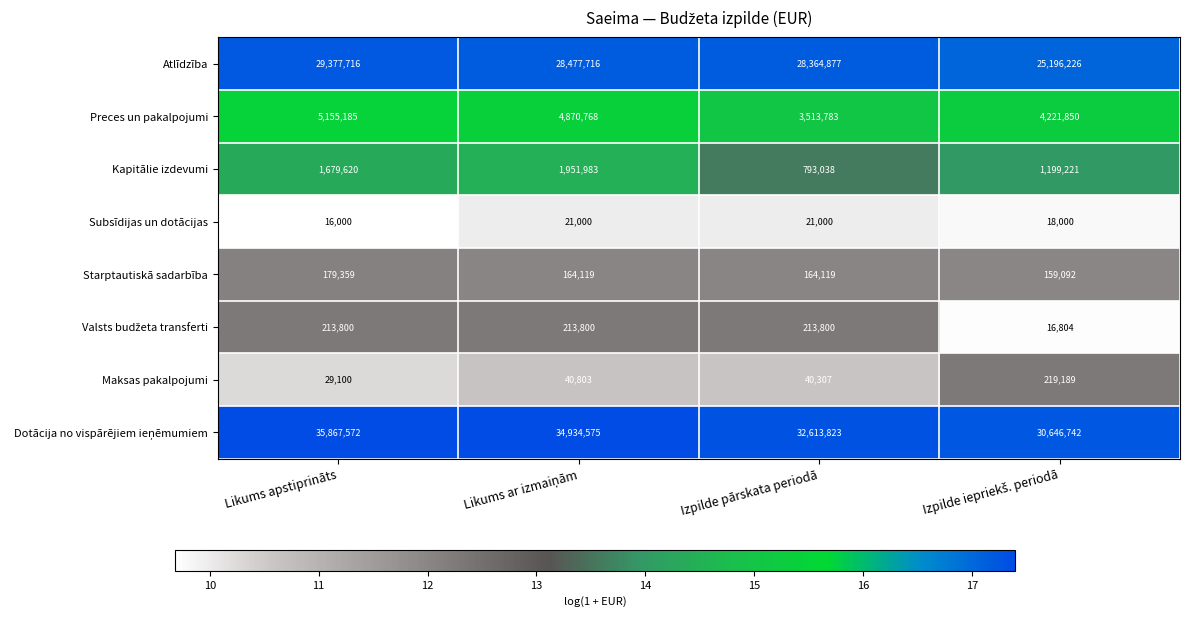

What is the sum of the Kapitālie izdevumi values at Likums apstiprināts and Izpilde pārskata periodā?

2472658